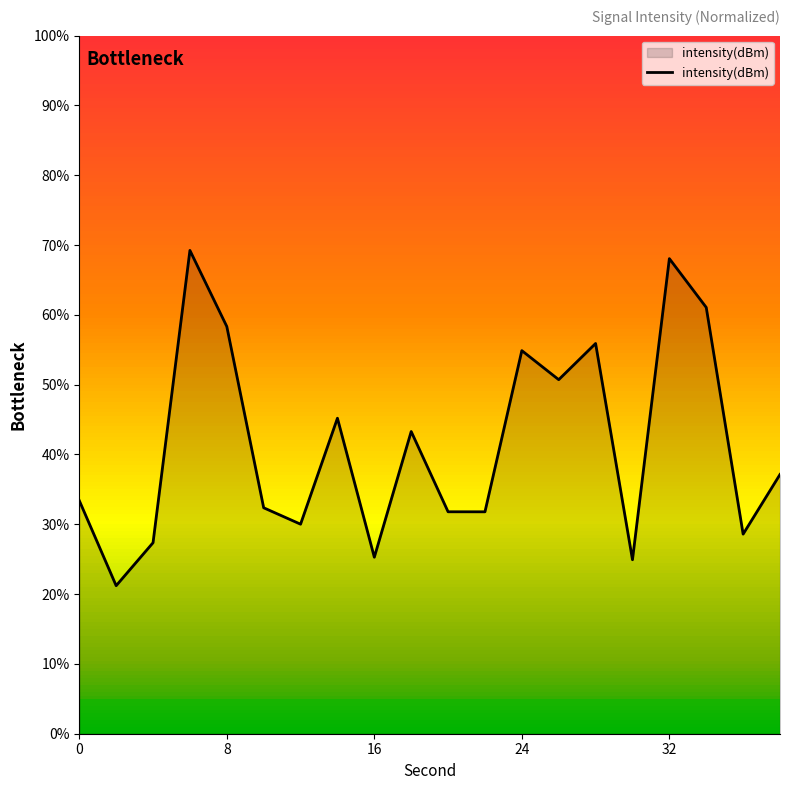

What is the maximum value shown in the chart?

69.2